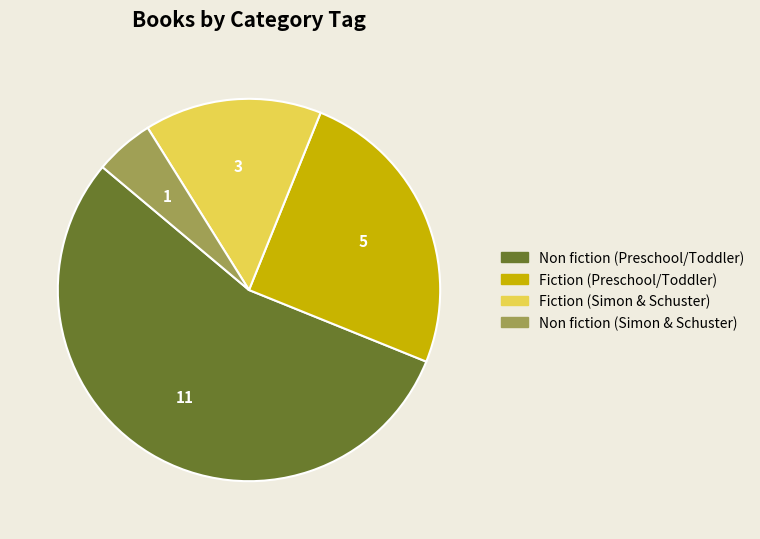

How many segments does this pie chart have?

4